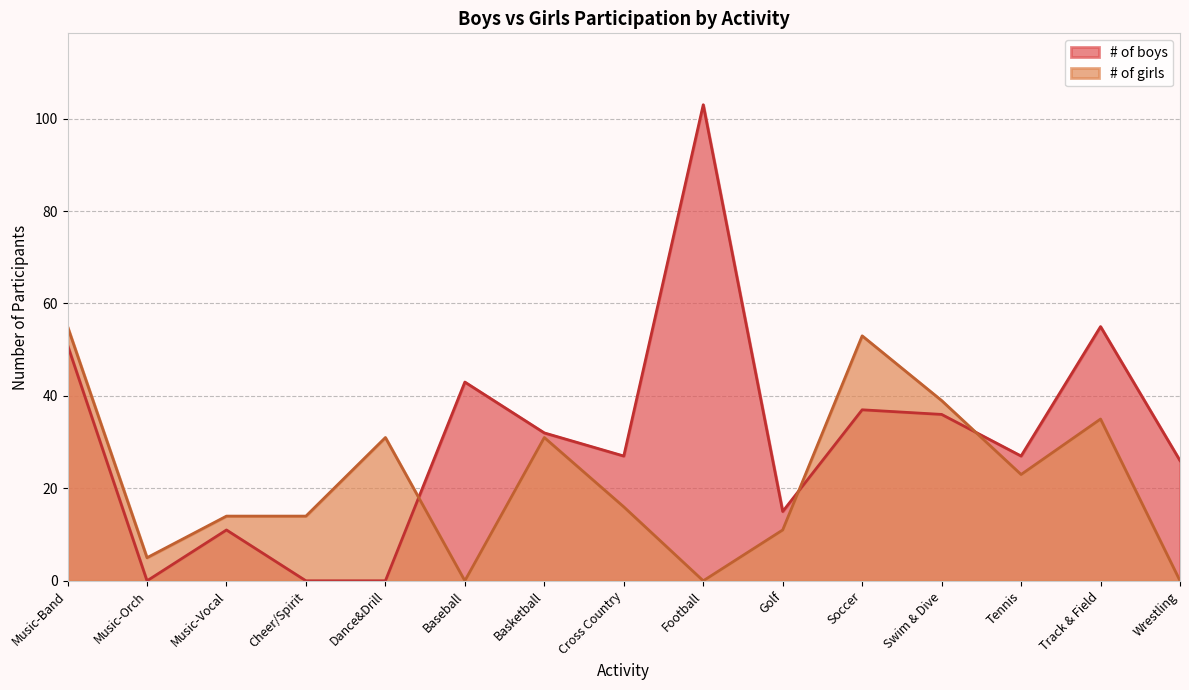

What is the label of the 3rd point from the right?

Tennis